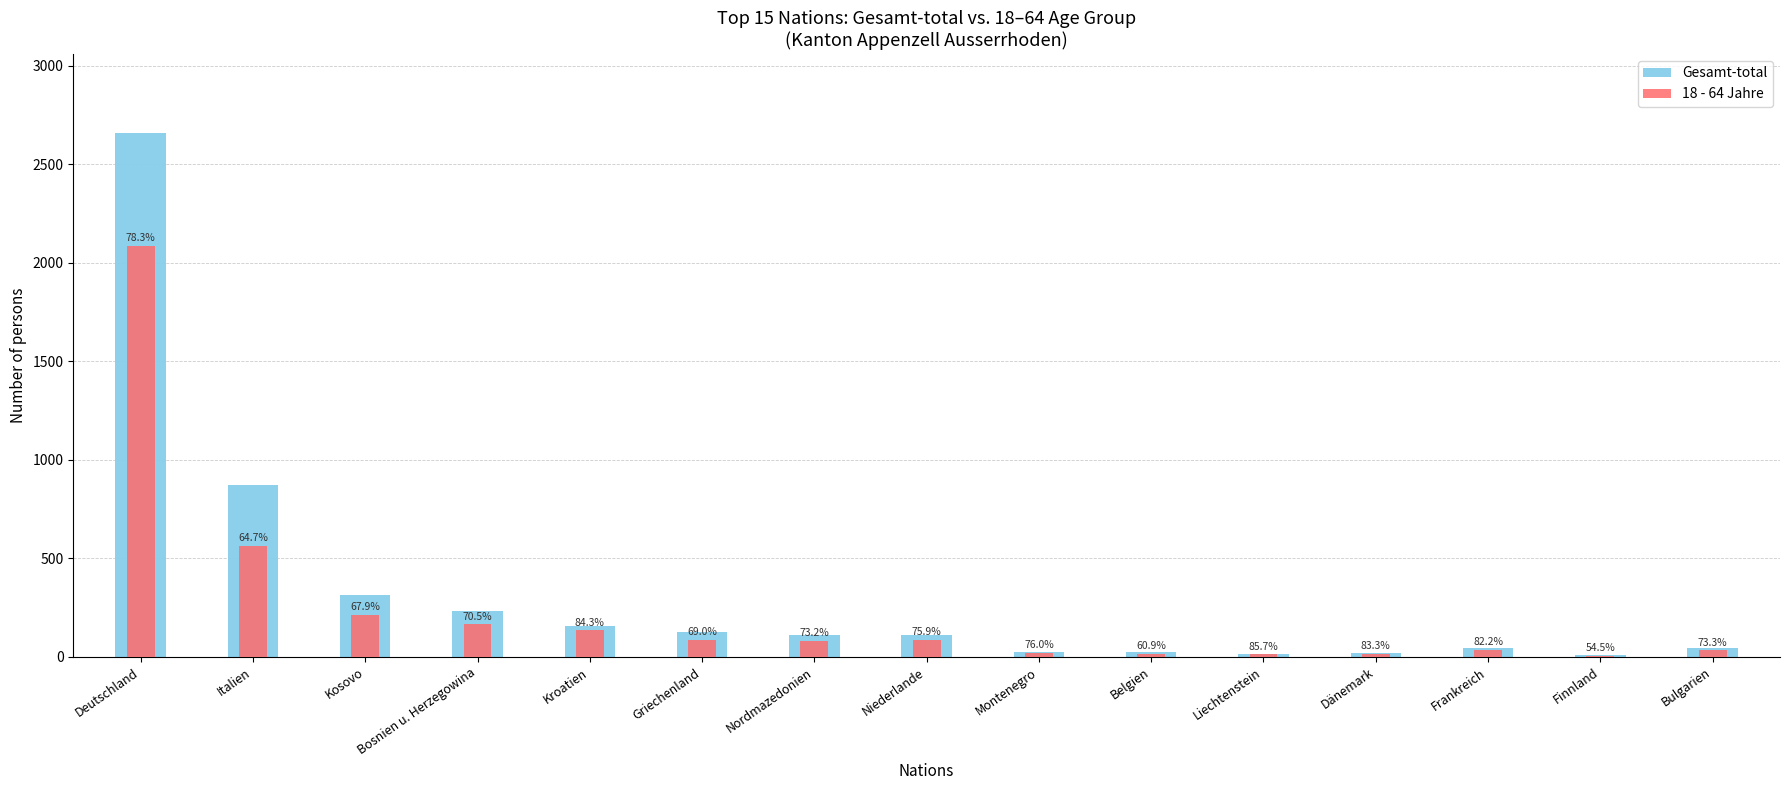

The 18 - 64 Jahre series shows 564 at Italien. True or false?

True